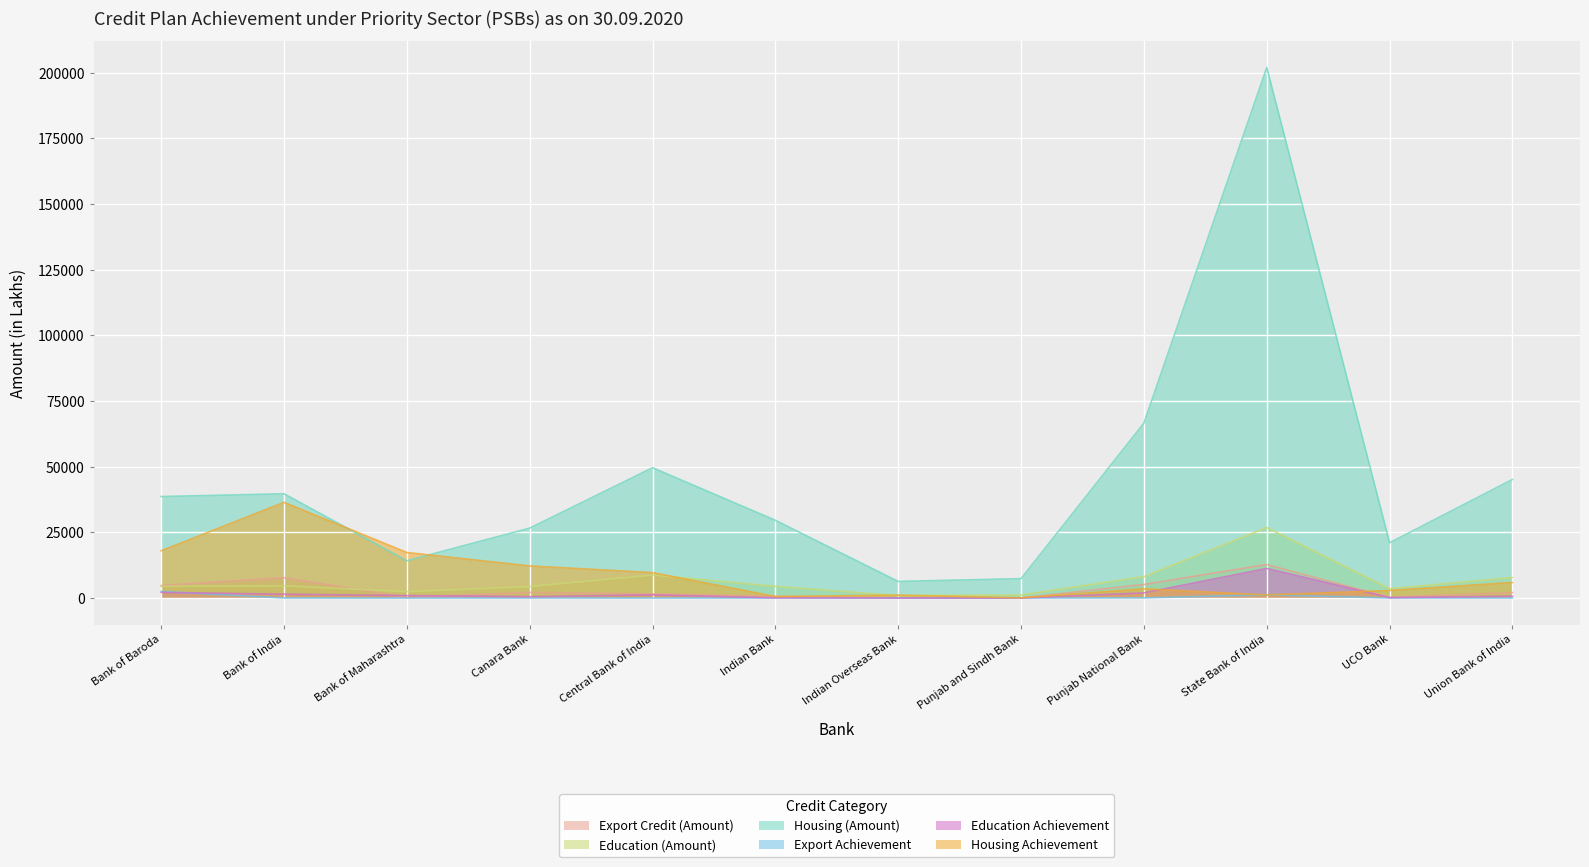

What value does the Education Achievement series have at Bank of India?

1465.0